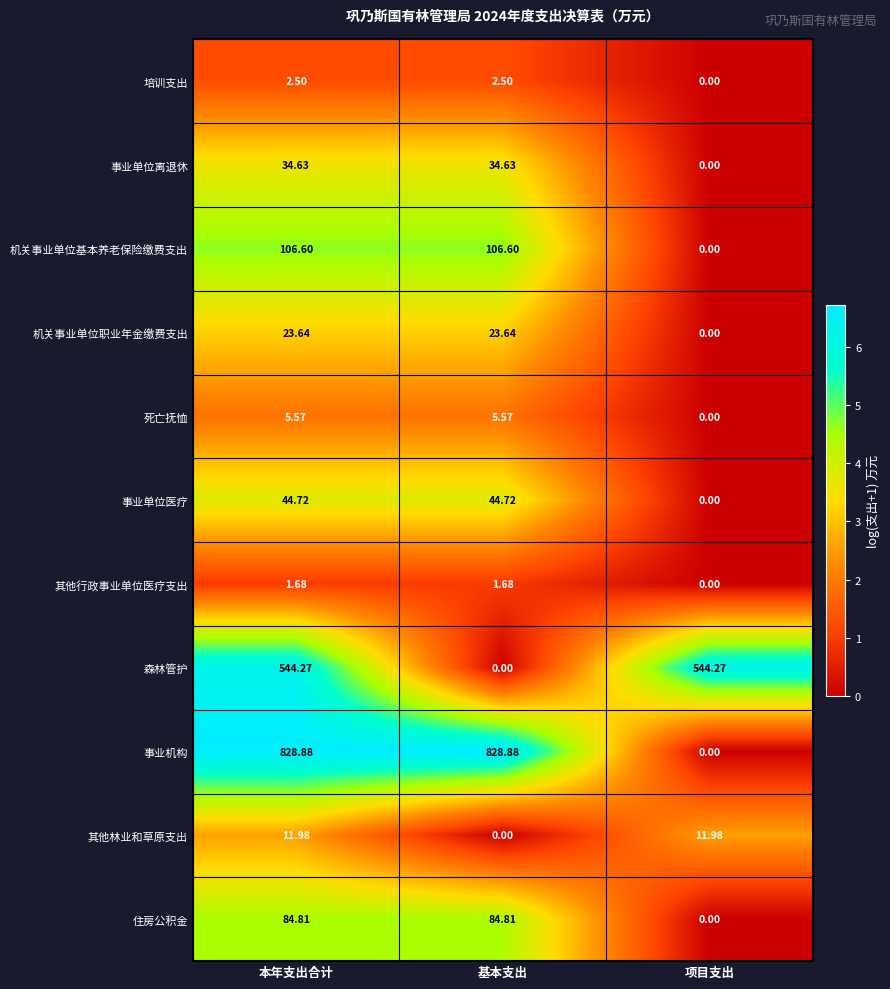

Which category has the lowest value in the 其他行政事业单位医疗支出 series?

项目支出